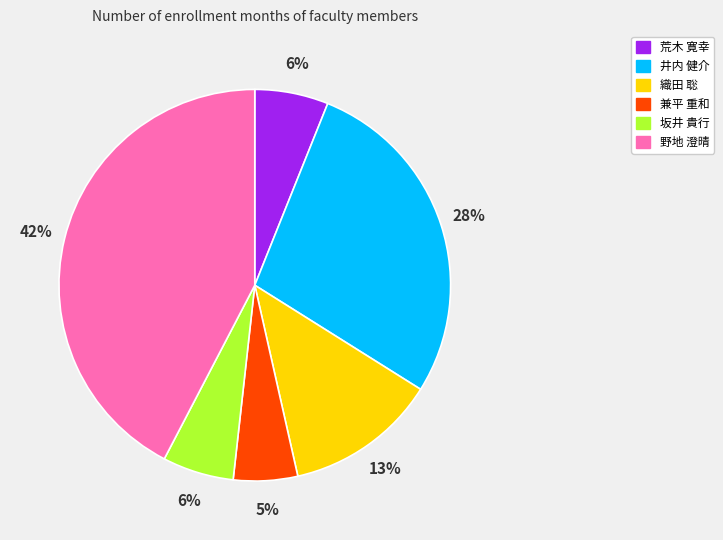

Approximately how many times larger is the value at 織田 聡 compared to 野地 澄晴?

0.3